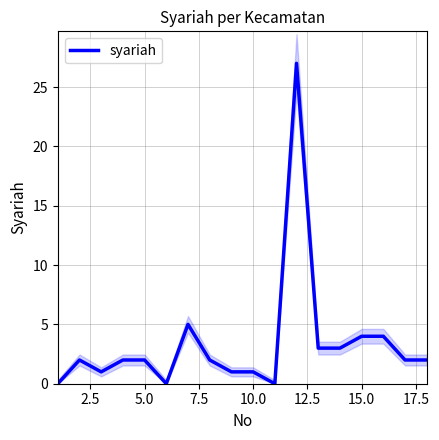

True or false: syariah has a value of 1 at 5.0.

False